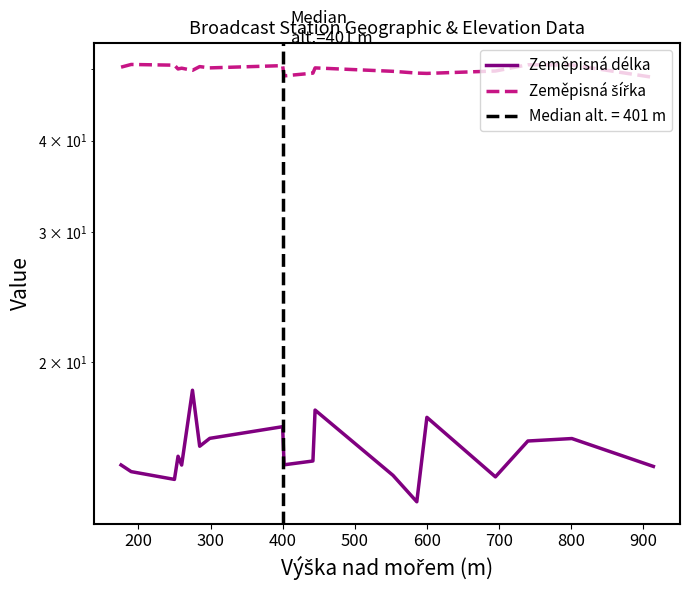

Reading left to right, extract all data points from this chart.

Zeměpisná délka: 14.5	14.2	13.8	14.9	14.5	14.5	18.3	15.4	15.7	16.3	14.5	14.7	17.2	14.0	12.9	16.8	14.0	15.6	15.7	14.4
Zeměpisná šířka: 50.3	50.8	50.7	50.1	50.2	50.2	49.8	50.4	50.2	50.6	49.0	49.4	50.2	49.7	49.4	49.4	49.7	50.7	50.7	48.8